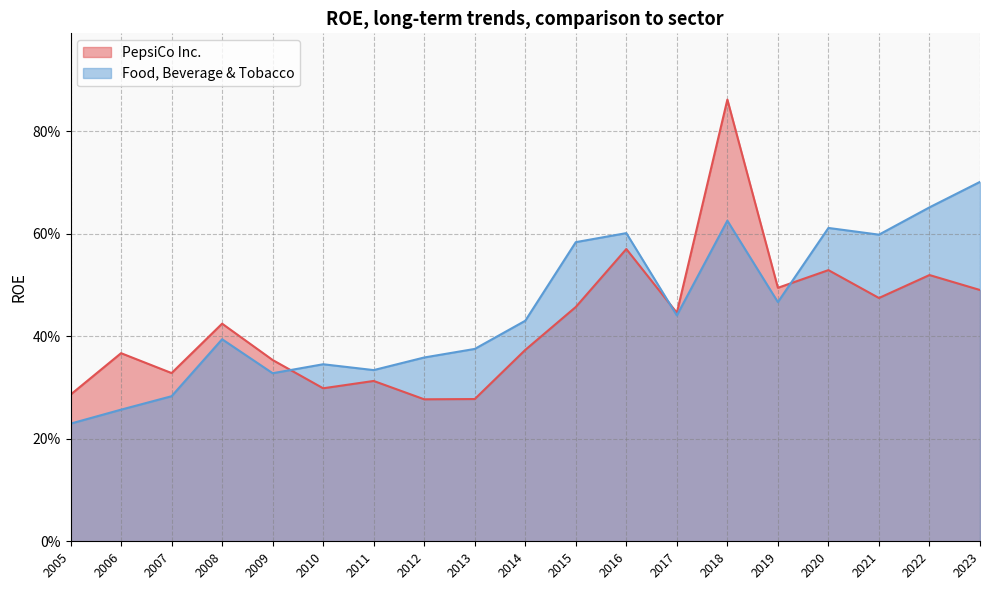

The value of Food, Beverage & Tobacco at 2017 is 0.6. True or false?

False